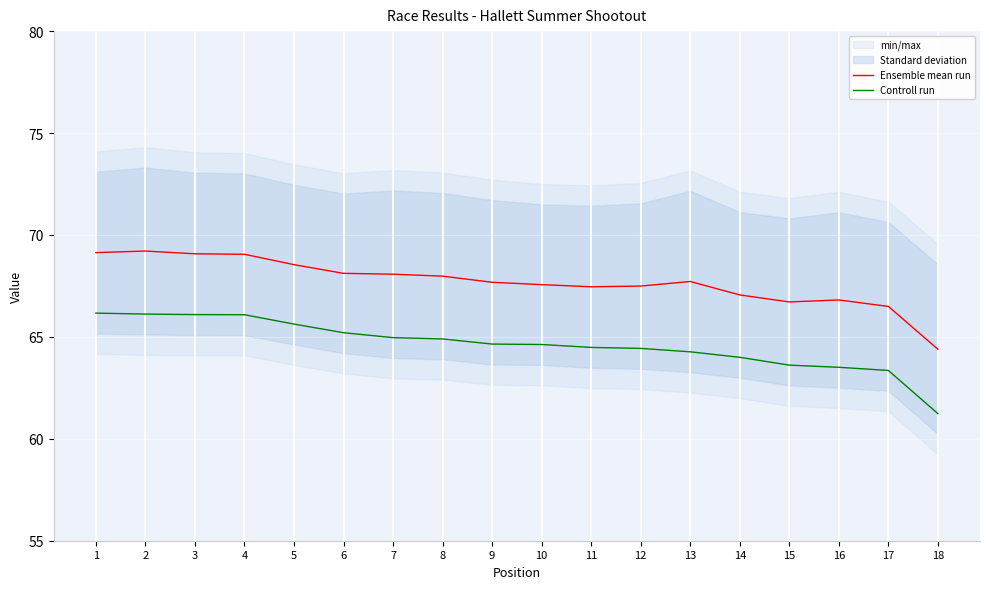

What is the value of the Controll run point at the 10th from the left?

64.6